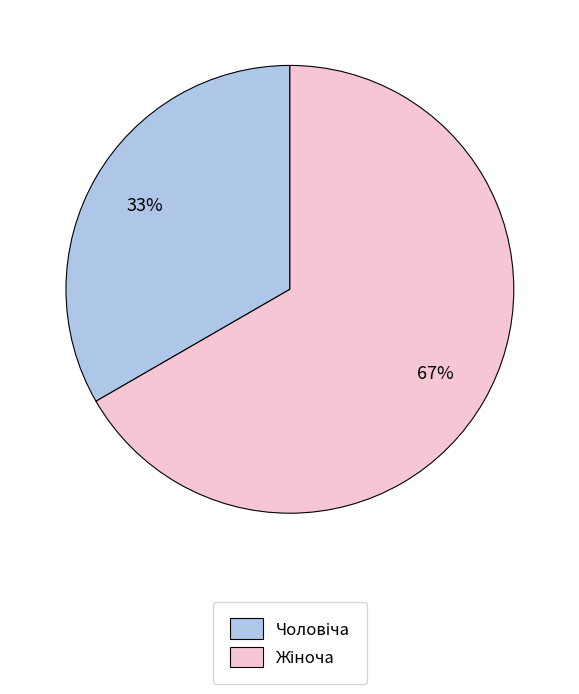

Does any single category account for the majority?

Yes